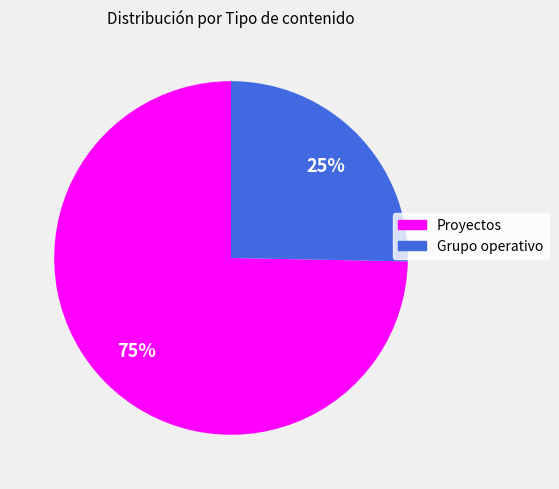

To the nearest percent, what percentage of the pie is Proyectos?

75%